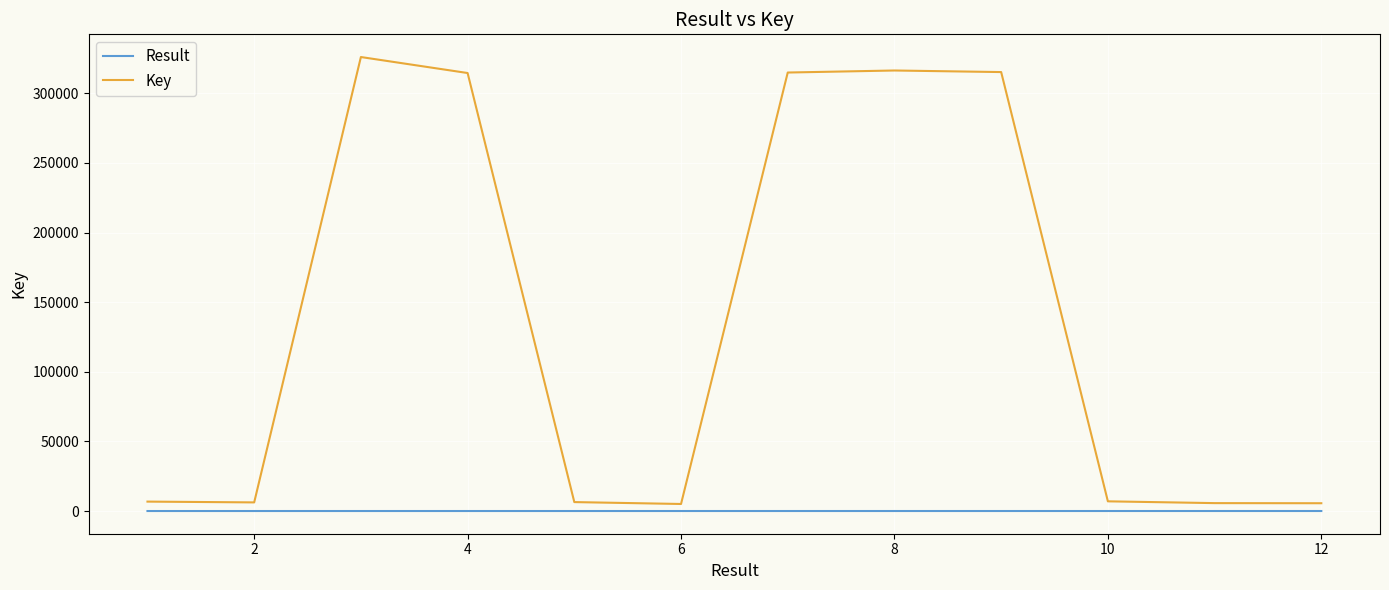

Which series has the widest spread of values?

Key